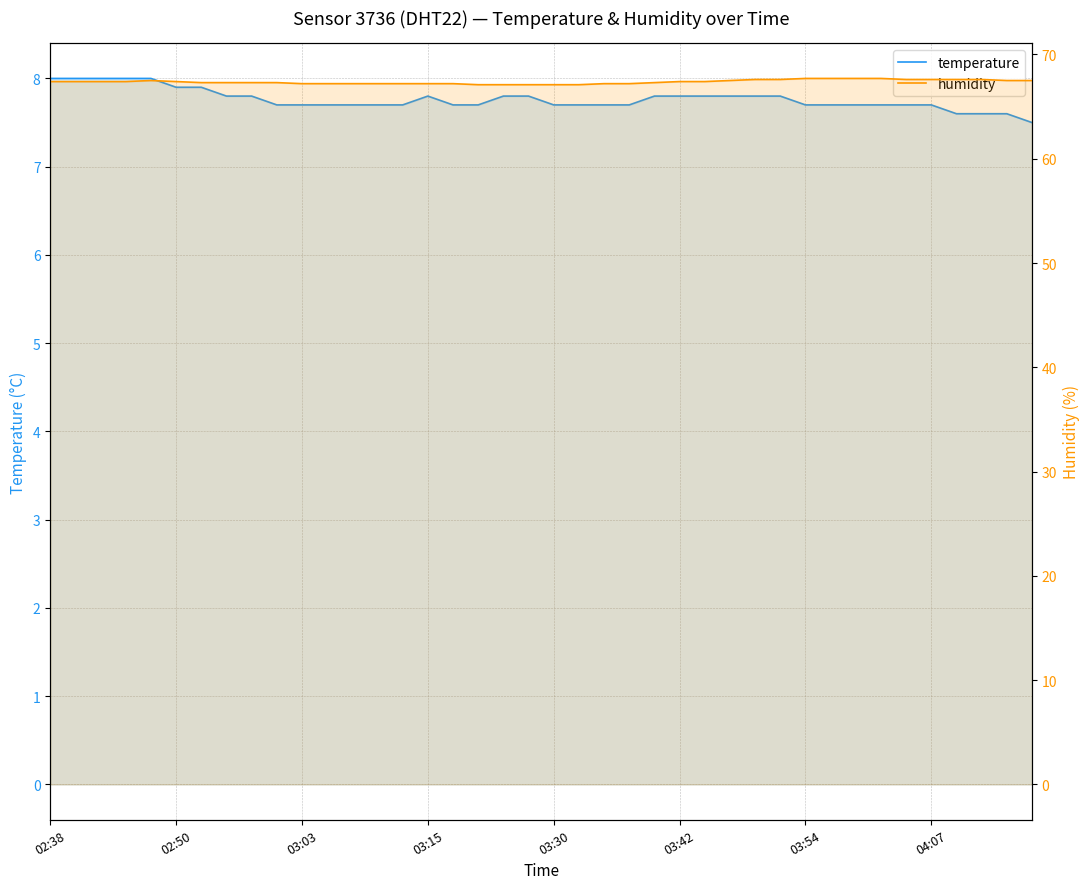

At how many categories does at least one series exceed 24?

40